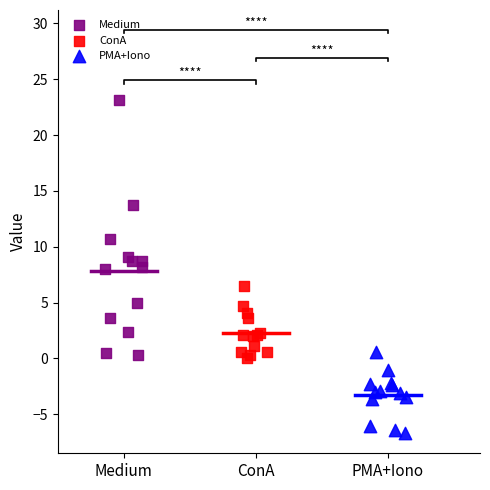

Which series has the widest spread of Y values?

Medium